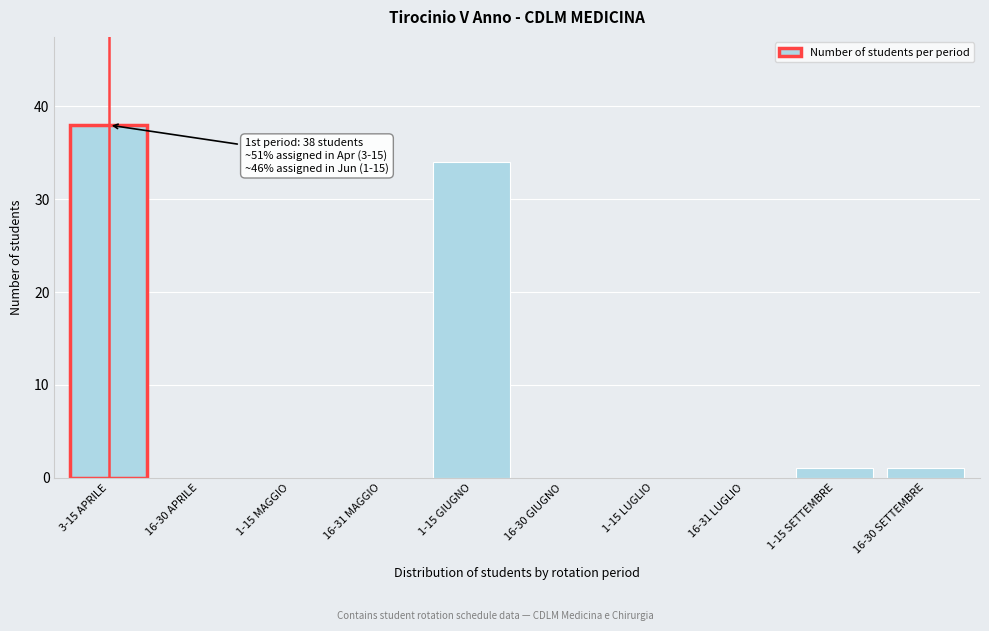

Reading right to left, list all the values displayed in this chart.

16-30 SETTEMBRE=1	1-15 SETTEMBRE=1	16-31 LUGLIO=0	1-15 LUGLIO=0	16-30 GIUGNO=0	1-15 GIUGNO=34	16-31 MAGGIO=0	1-15 MAGGIO=0	16-30 APRILE=0	3-15 APRILE=38